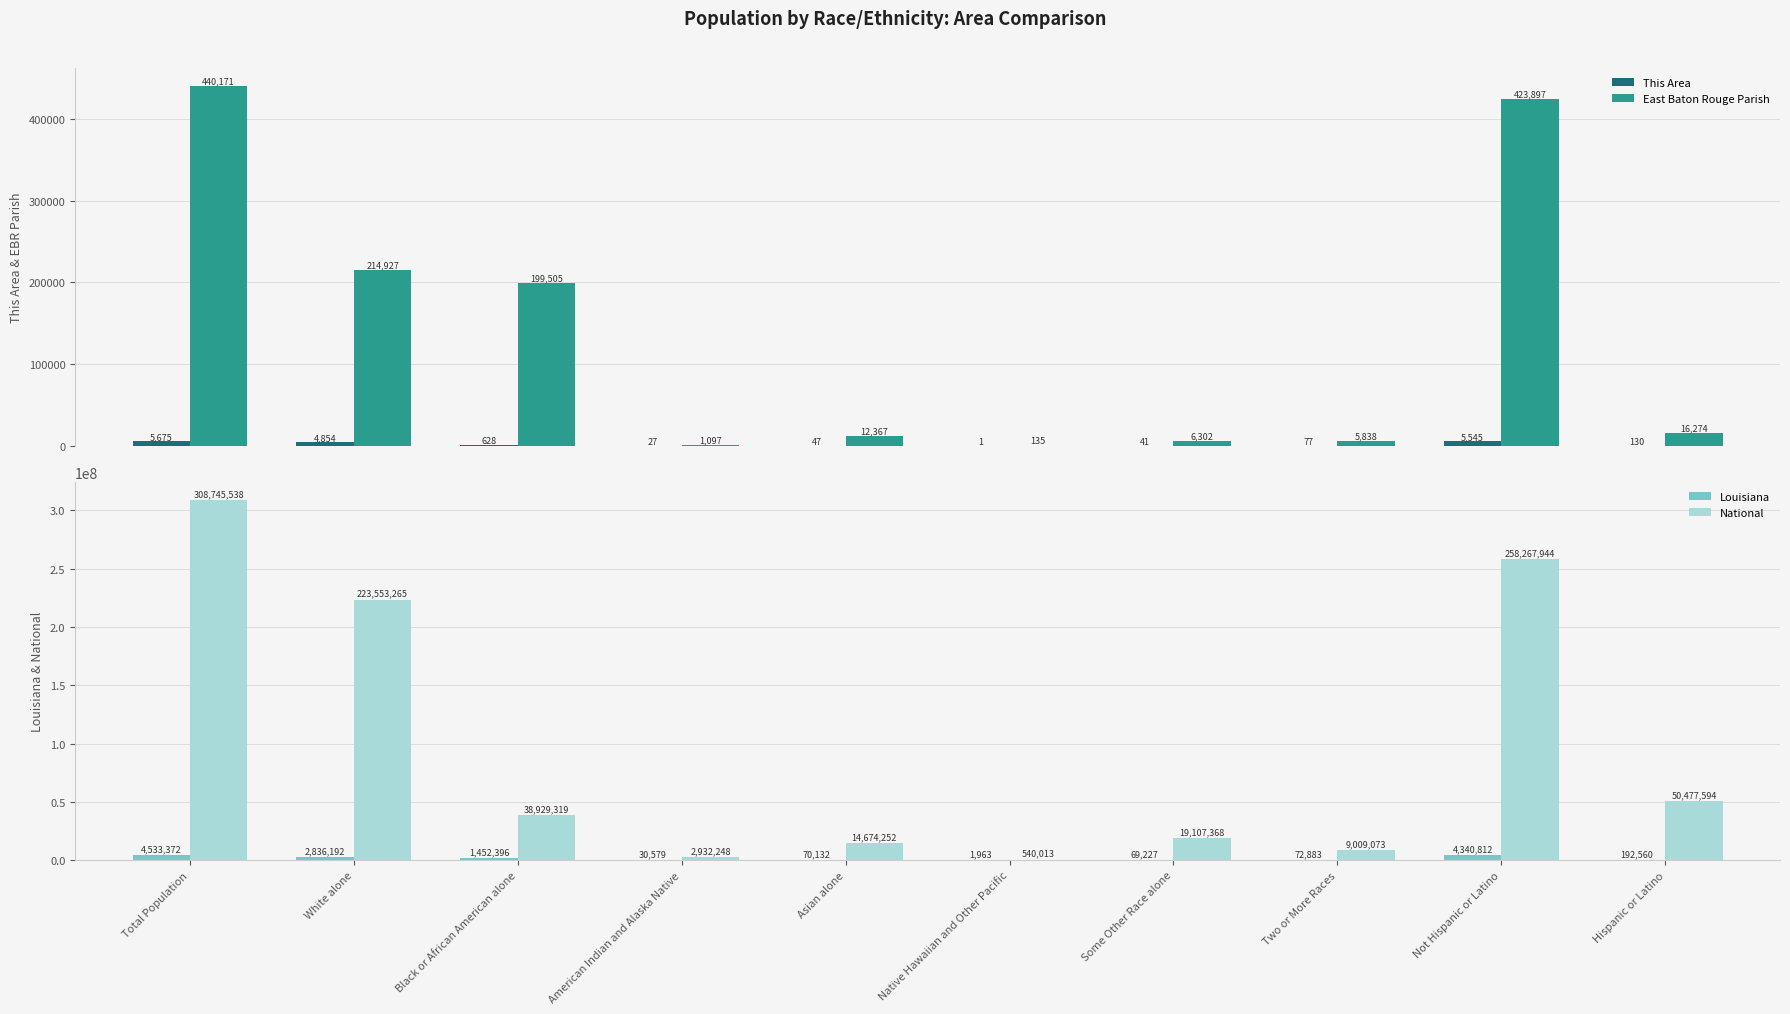

What is the difference between the highest and lowest values at Some Other Race alone?

19107327